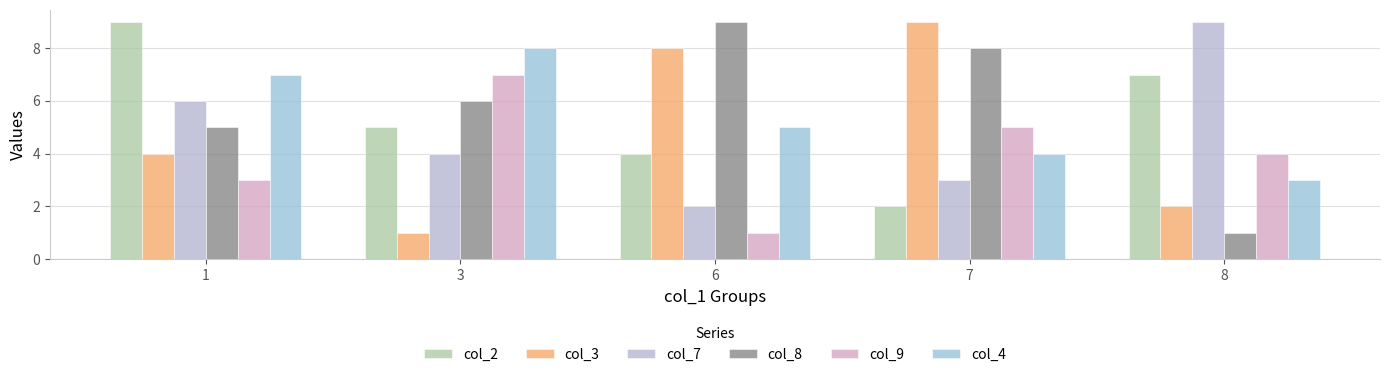

At which label is col_8 closest to 5?

1